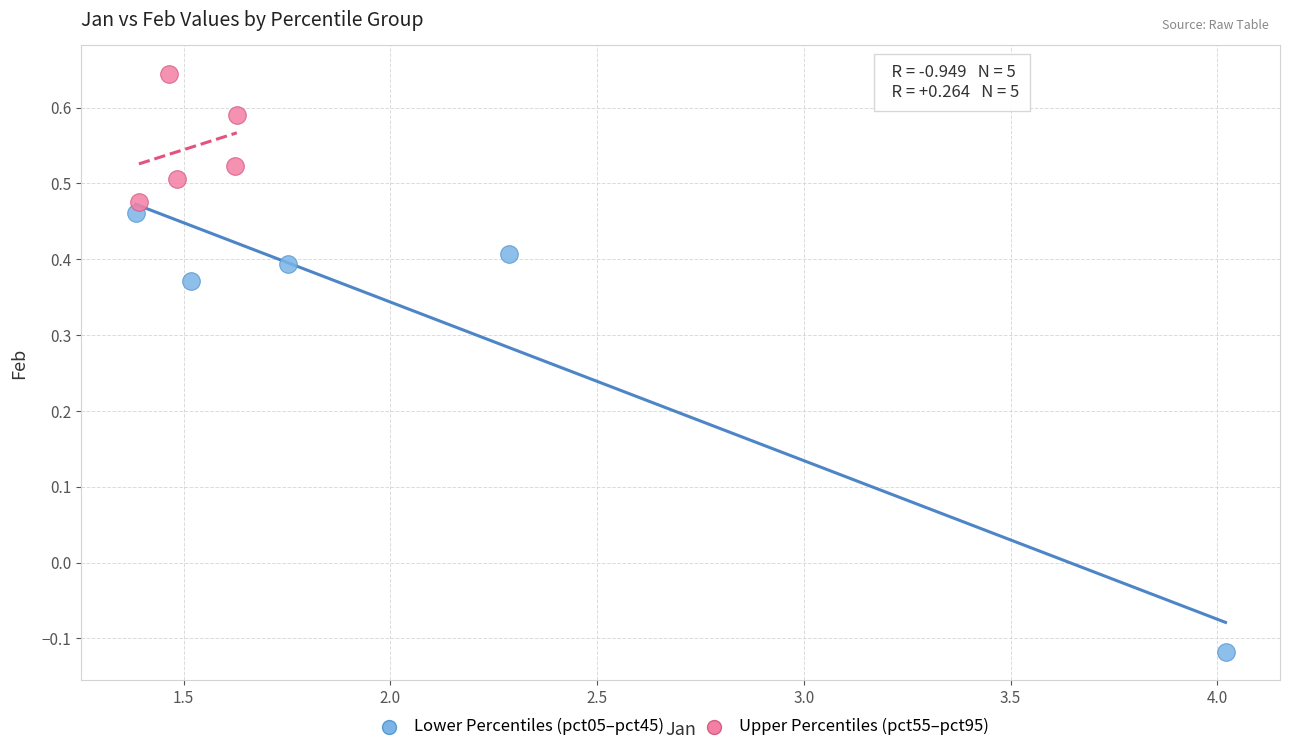

Which series contains the highest Y value?

Upper Percentiles (pct55–pct95)